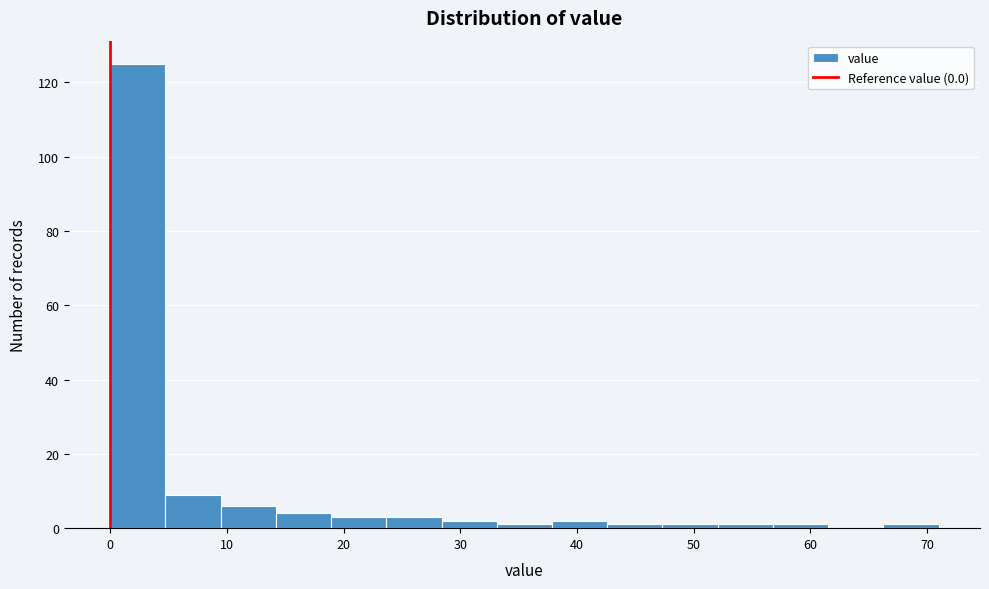

Which range on the x-axis has the tallest bar?

0 to 5